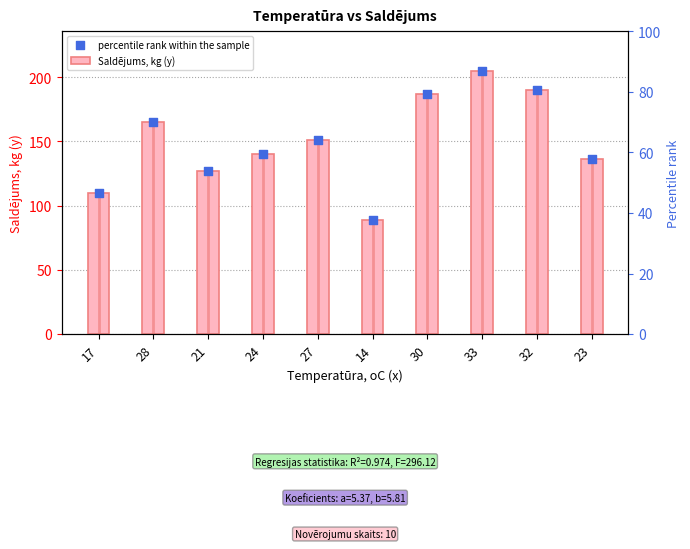

Which series reaches the minimum Y coordinate?

Saldējums, kg (y)